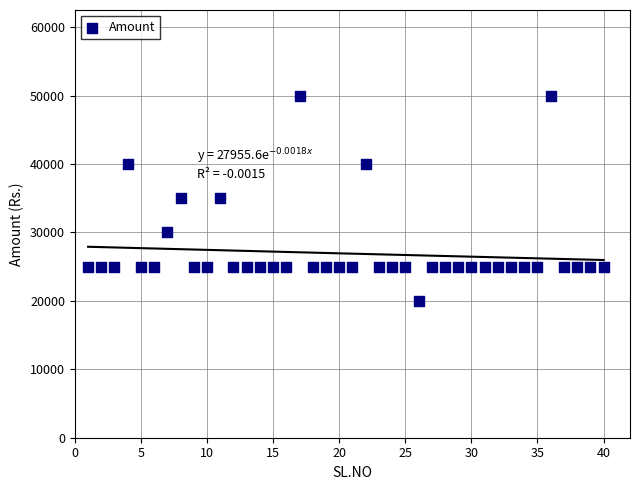

What is the range of Y values (max minus min)?

30000